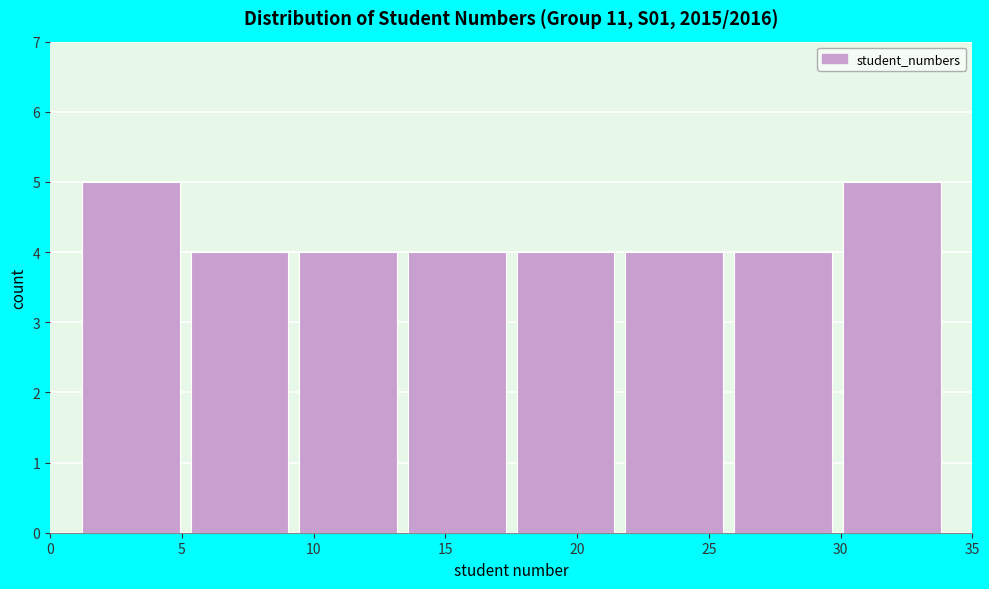

How tall is the bar that spans 5.0 to 9.5 on the x-axis? Neither the bar edges nor the heights are printed on the chart, so give them approximately, as read against the axes.

4